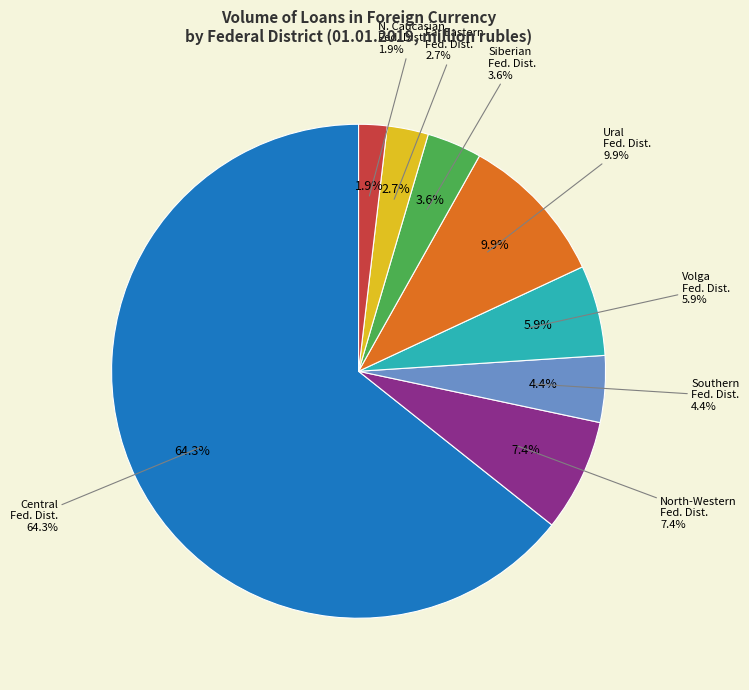

What is the ratio of the value at North Caucasian Federal District to the value at Far Eastern Federal District?

0.7